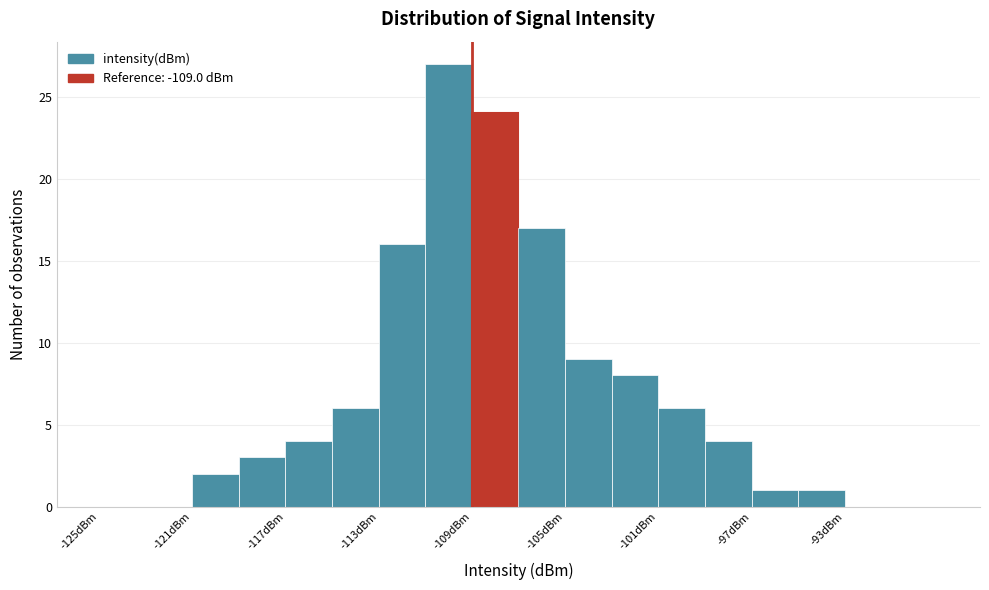

Reading left to right, transcribe this chart: for each bar, give the range it covers on the x-axis and its height. The values are not printed on the chart, so give them approximately, as read against the axis.

-125 to -123: 0
-123 to -121: 0
-121 to -119: 2
-119 to -117: 3
-117 to -115: 4
-115 to -113: 6
-113 to -111: 16
-111 to -109: 27
-109 to -107: 24
-107 to -105: 17
-105 to -103: 9
-103 to -101: 8
-101 to -99: 6
-99 to -97: 4
-97 to -95: 1
-95 to -93: 1
-93 to -91: 0
-91 to -89: 0